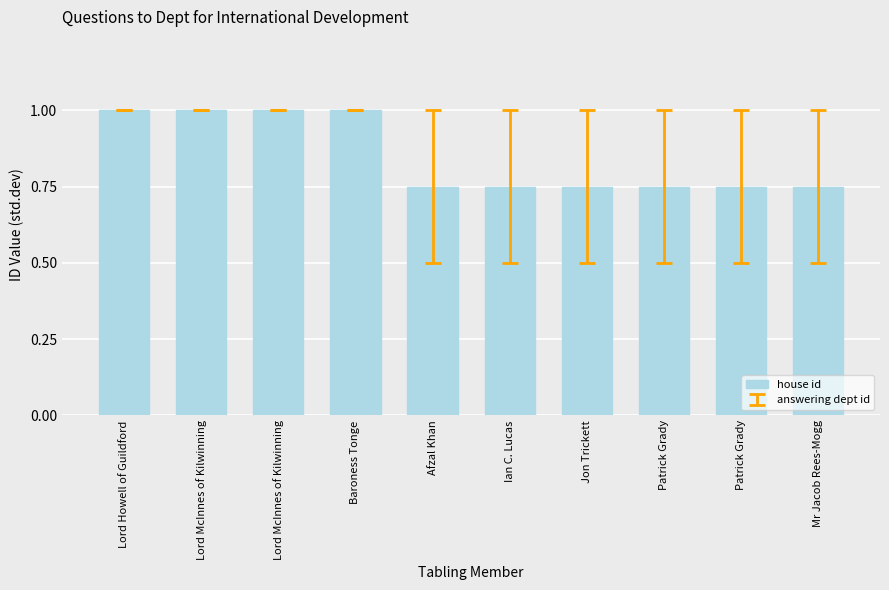

What is the sum of the values at Patrick Grady and Ian C. Lucas?

1.5